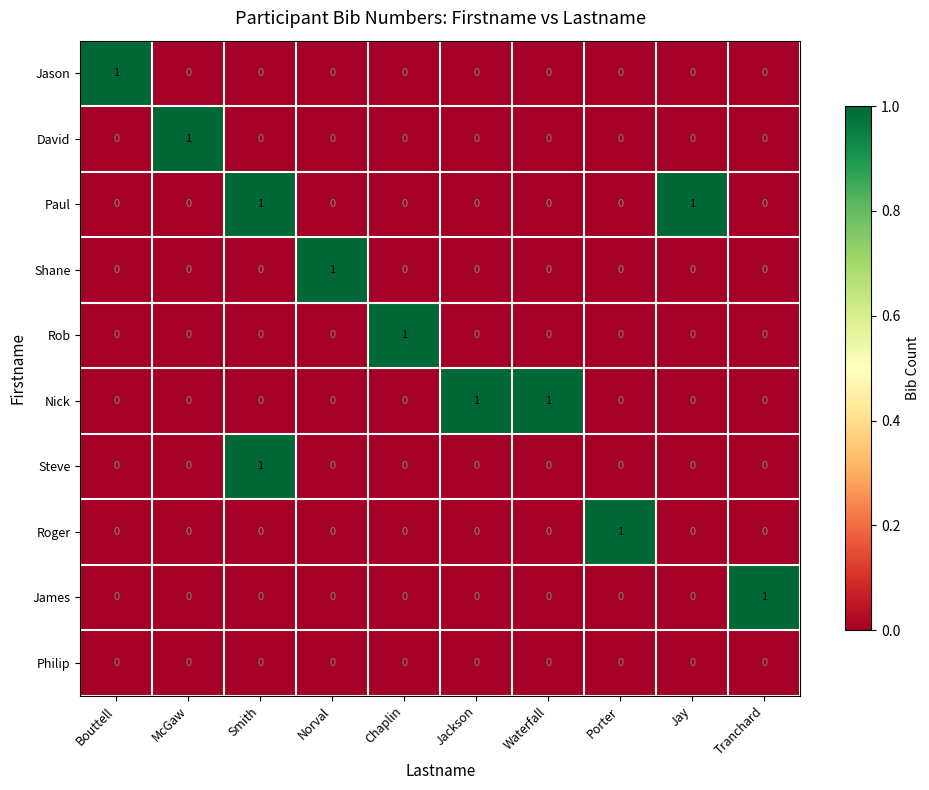

At how many categories does at least one series exceed 0?

10